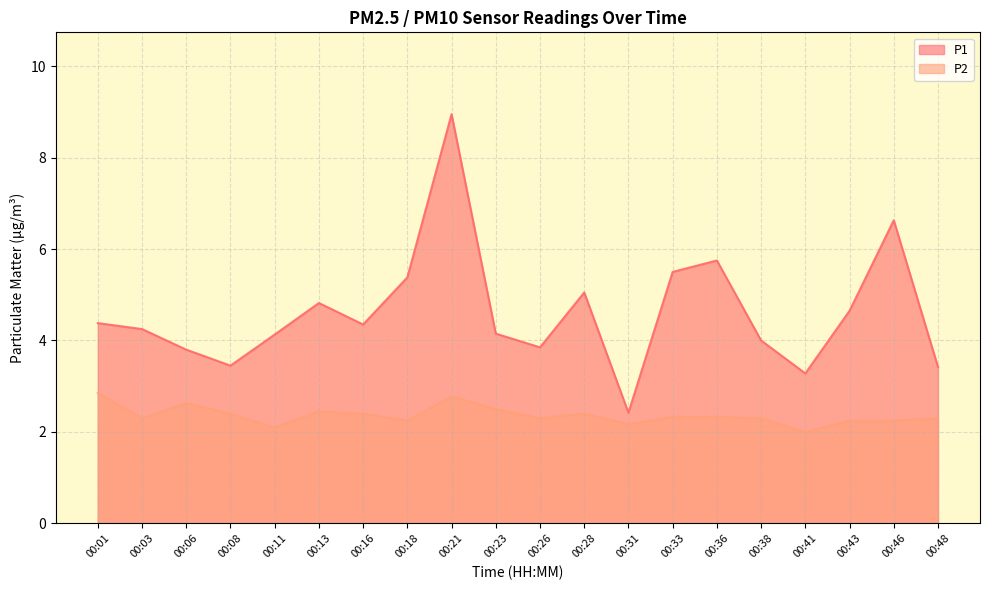

The value of P1 at 00:18 is 5.4. True or false?

True